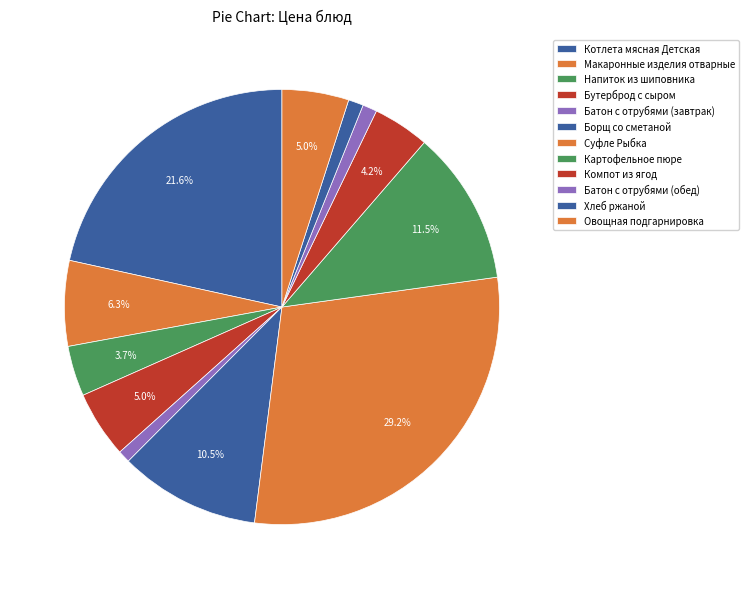

How many slices are in this pie chart?

12